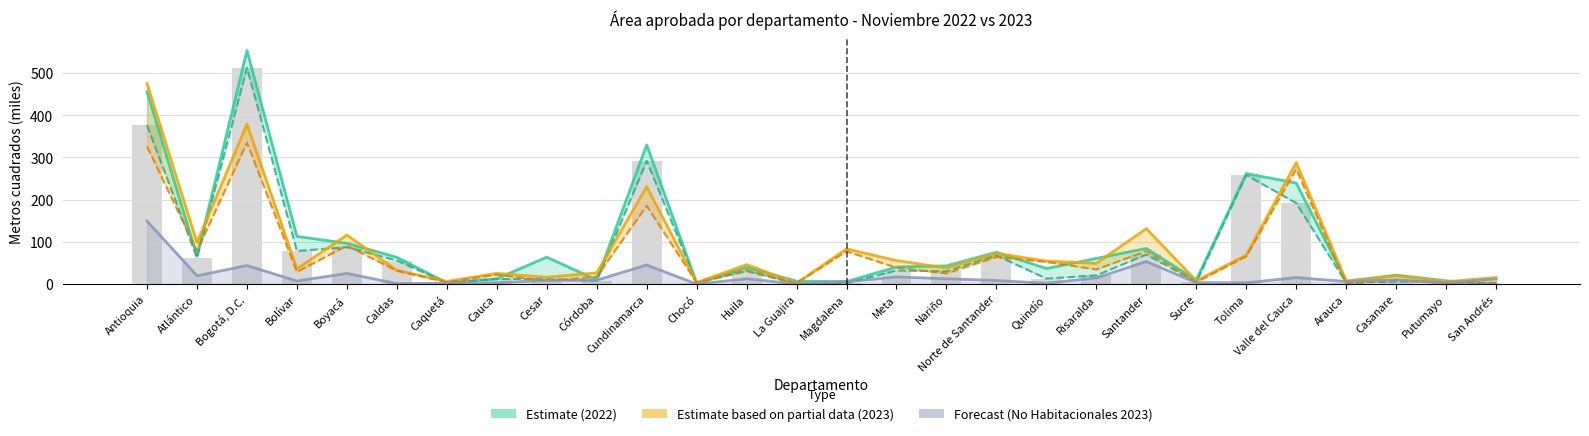

Does the chart contain any negative values?

No